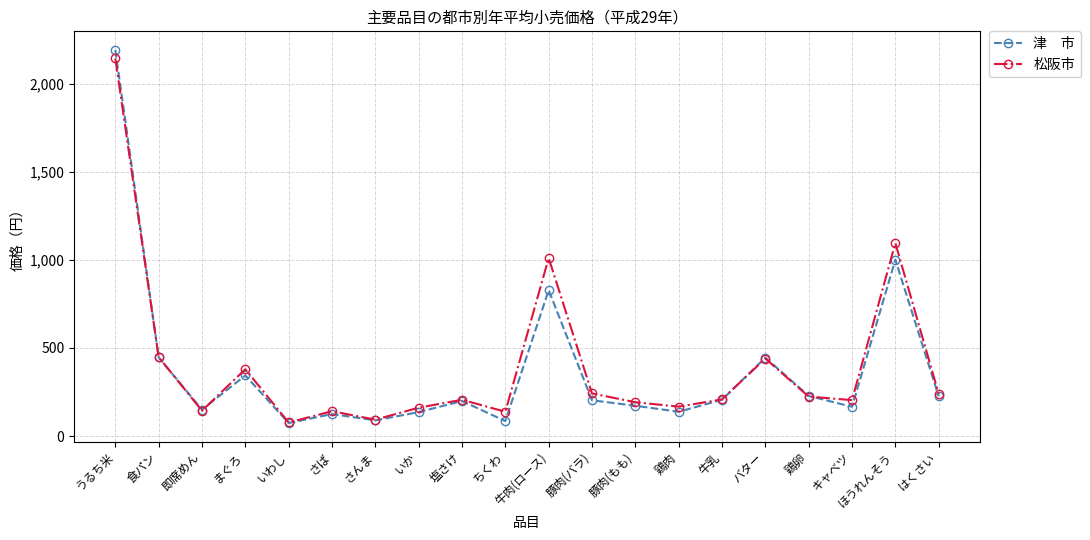

What is the greatest value displayed?

2191